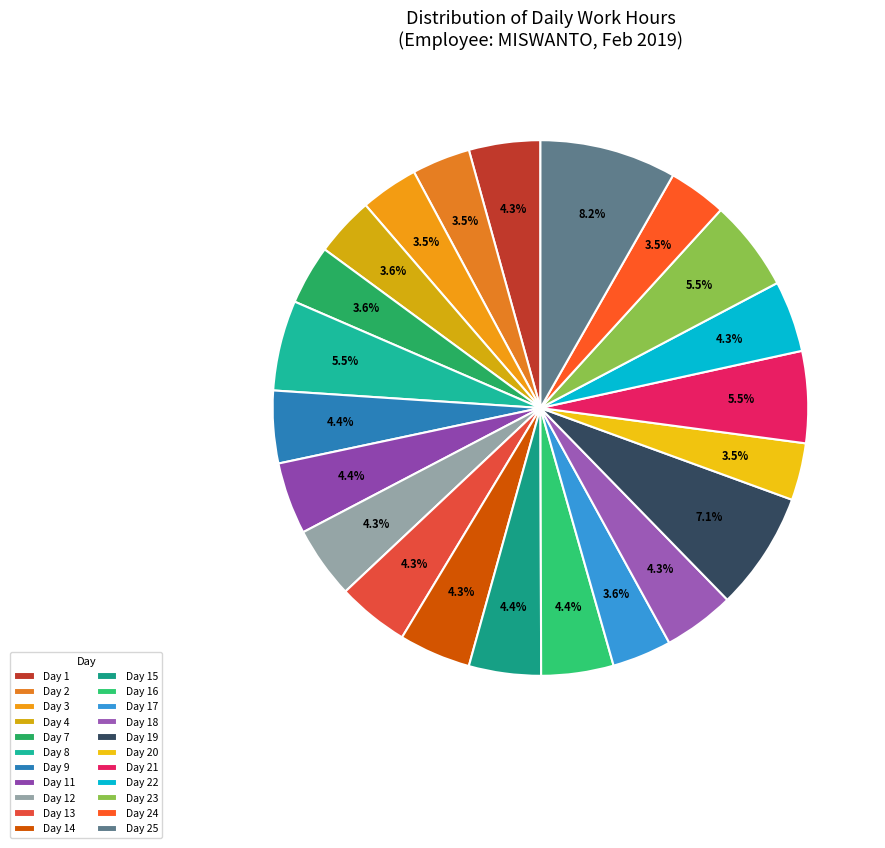

To the nearest percent, what is the combined percentage of Day 19 and Day 20?

11%